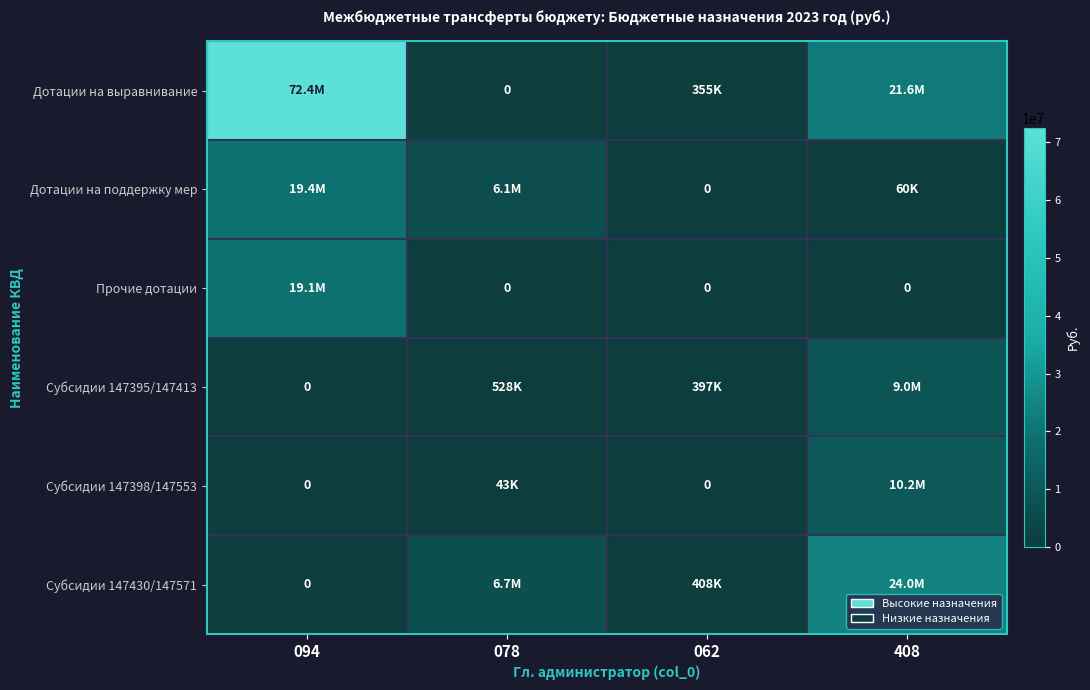

Which series has the largest total across all categories?

Дотации на выравнивание